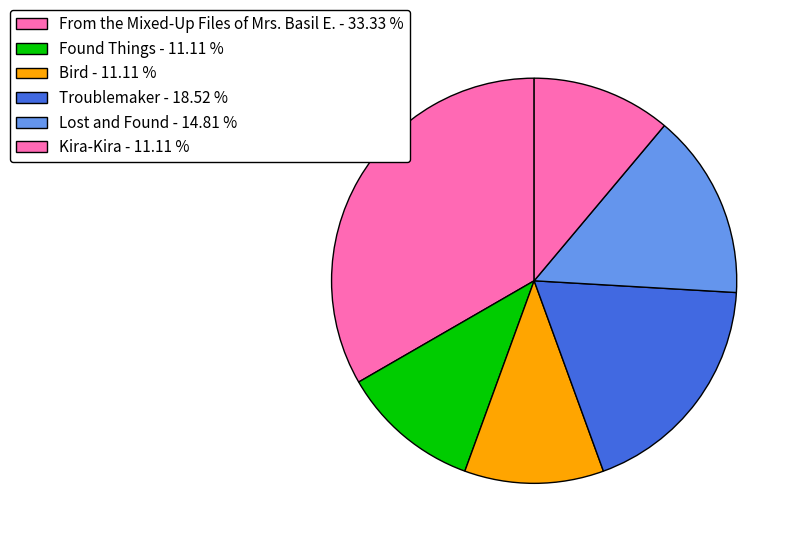

Which has a higher value, From the Mixed-Up Files of Mrs. Basil E. or Lost and Found?

From the Mixed-Up Files of Mrs. Basil E.